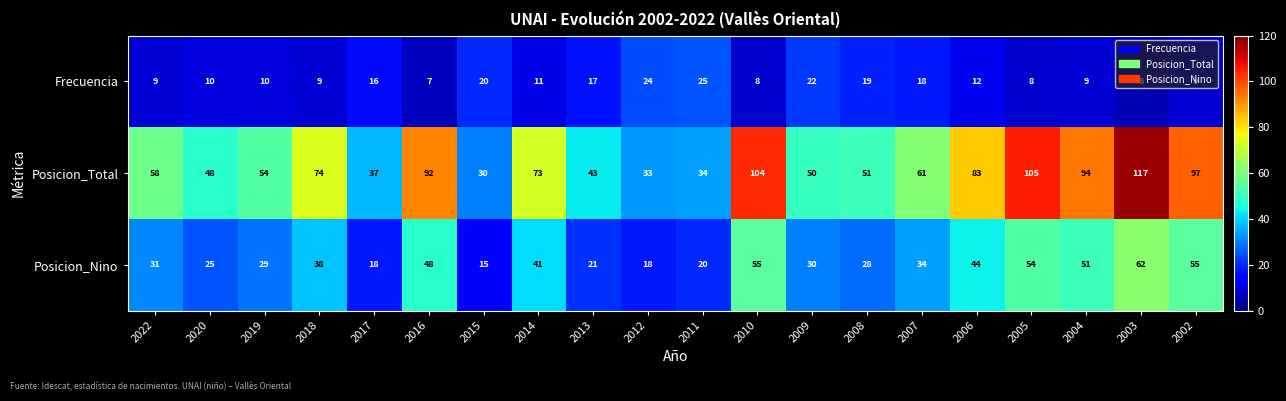

The Posicion_Total series shows 51 at 2008. True or false?

True